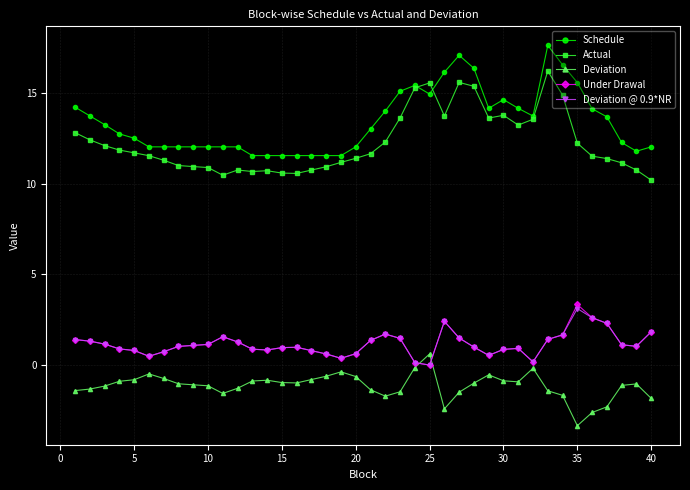

How many categories are shown in the chart?

40